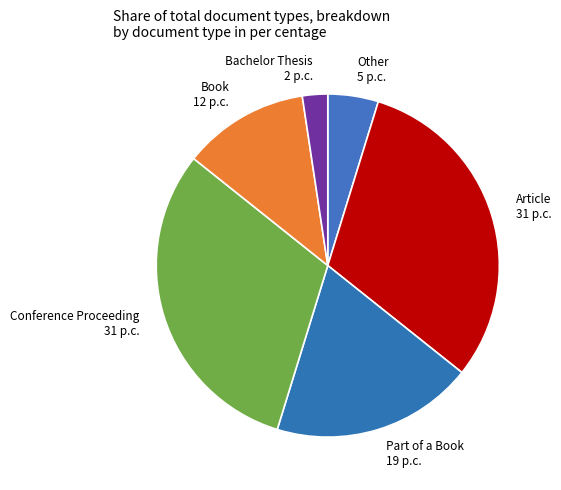

Does Book 12 p.c. account for over 50% of the chart?

No